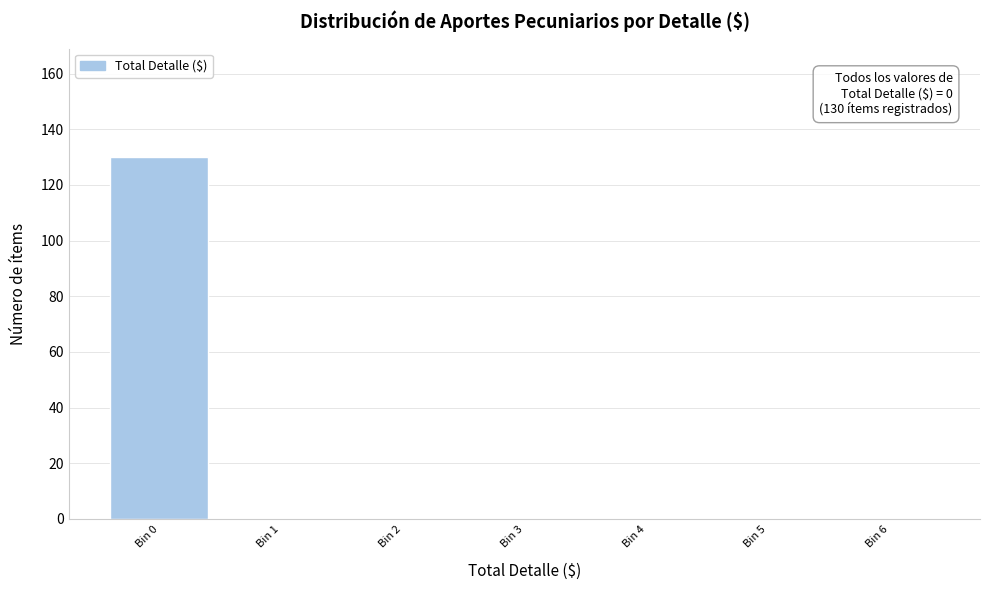

Which range on the x-axis has the tallest bar?

-0.5 to 0.5